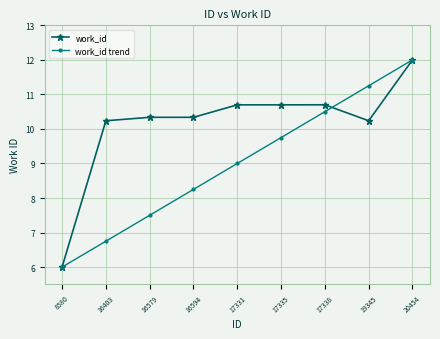

At how many categories does at least one series exceed 7?

8